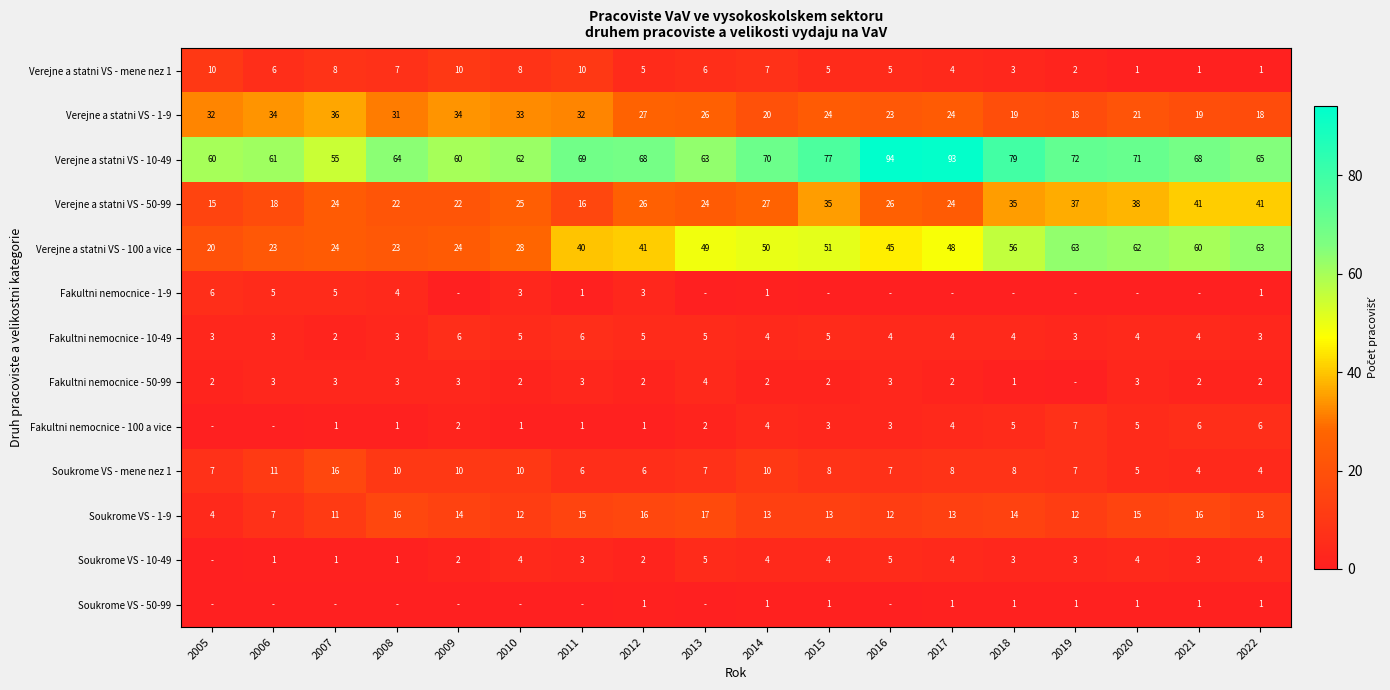

True or false: Fakultni nemocnice - 50-99 has a value of 2 at 2010.

True